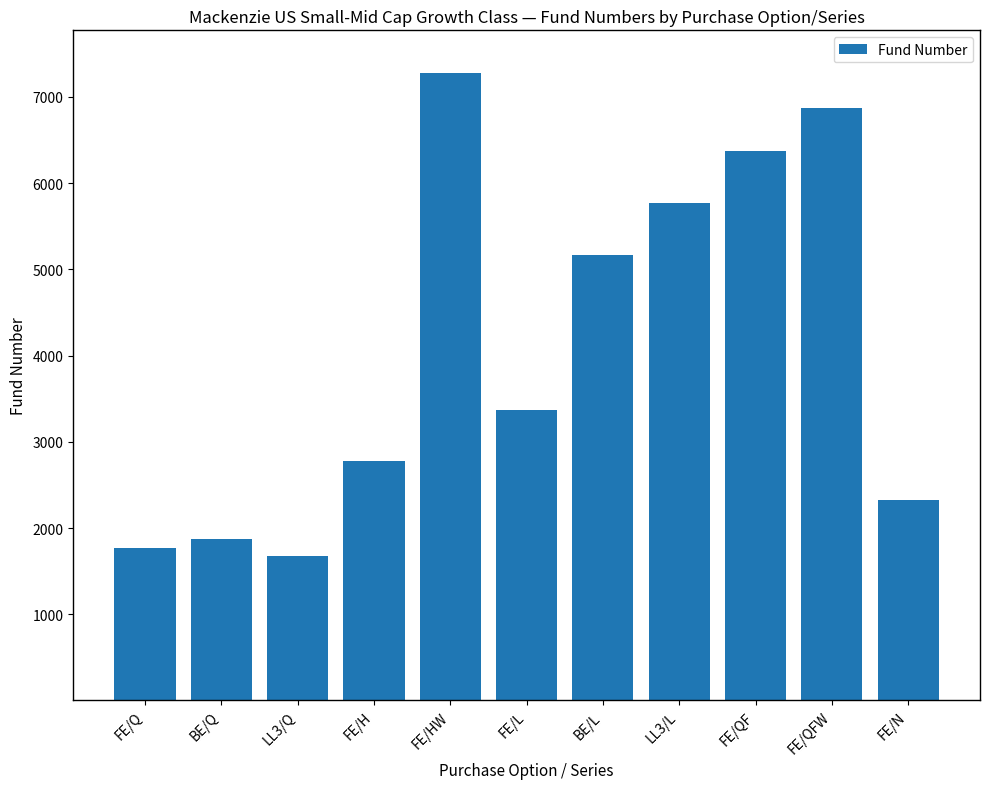

Is it true that the value at FE/L is 1285?

False